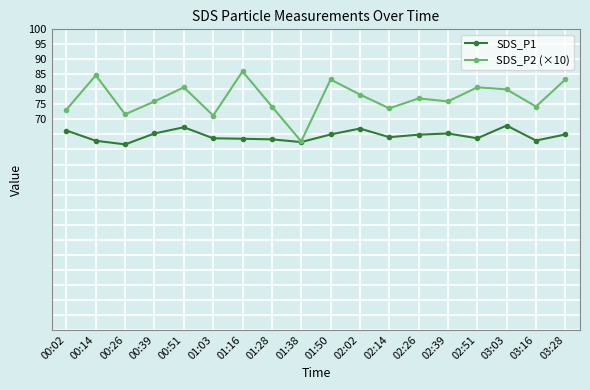

How many categories are shown in the chart?

18